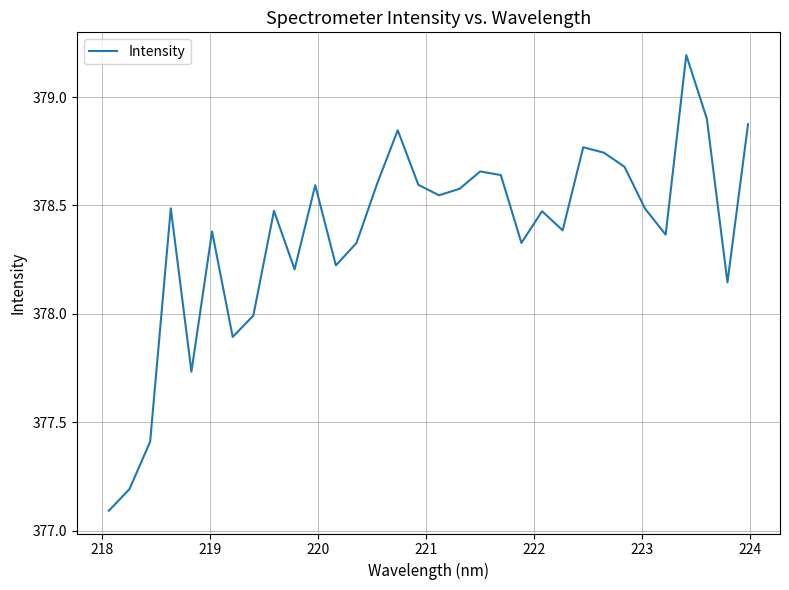

What is the greatest value displayed?

379.2